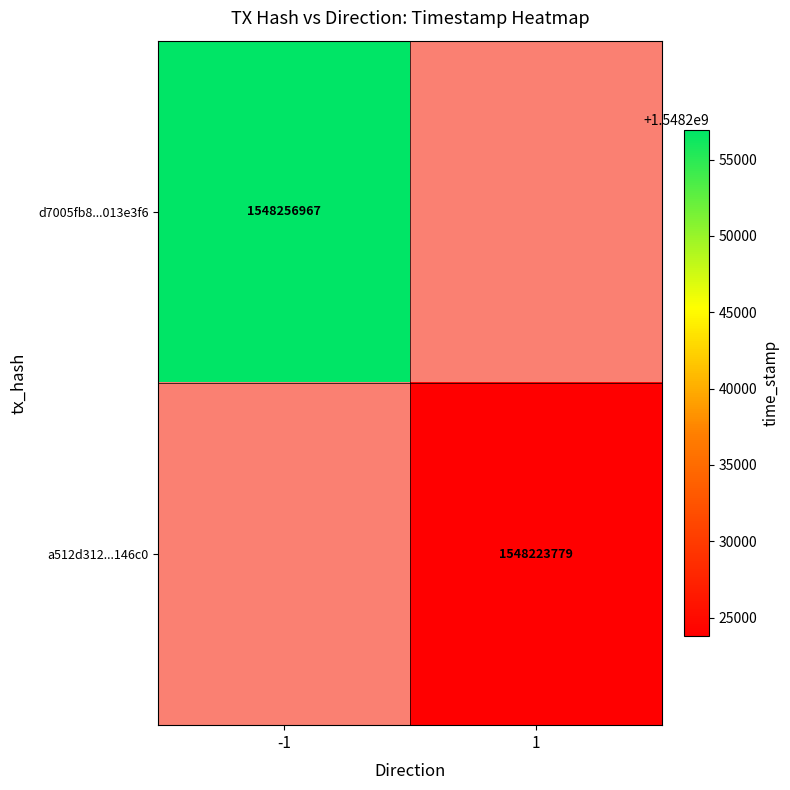

Count the number of data series in this chart.

2